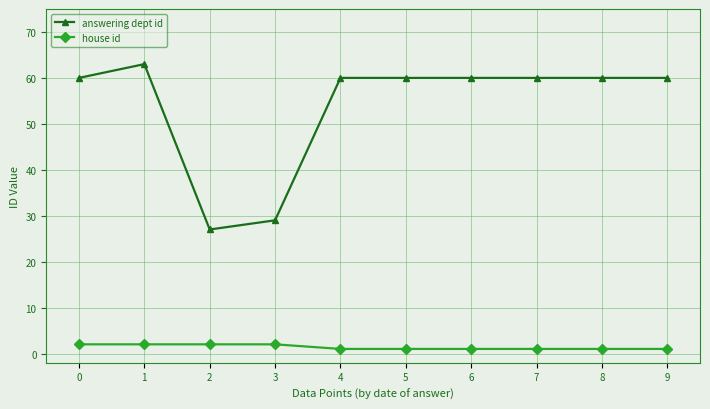

What is the value of the house id point at the 9th from the left?

1